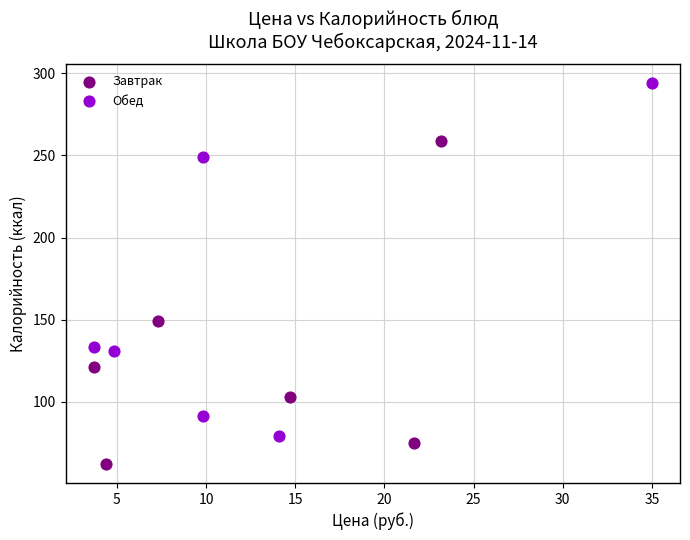

Which series contains the lowest Y value?

Завтрак